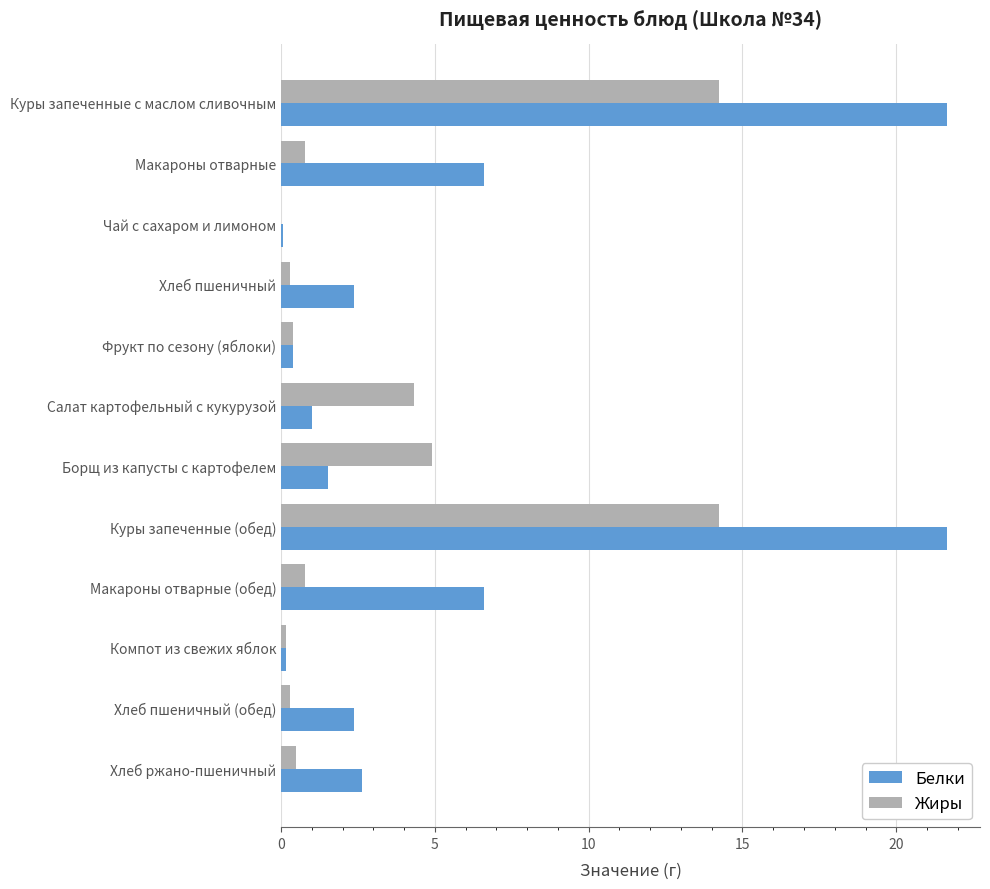

Which series has the largest range (max minus min)?

Белки